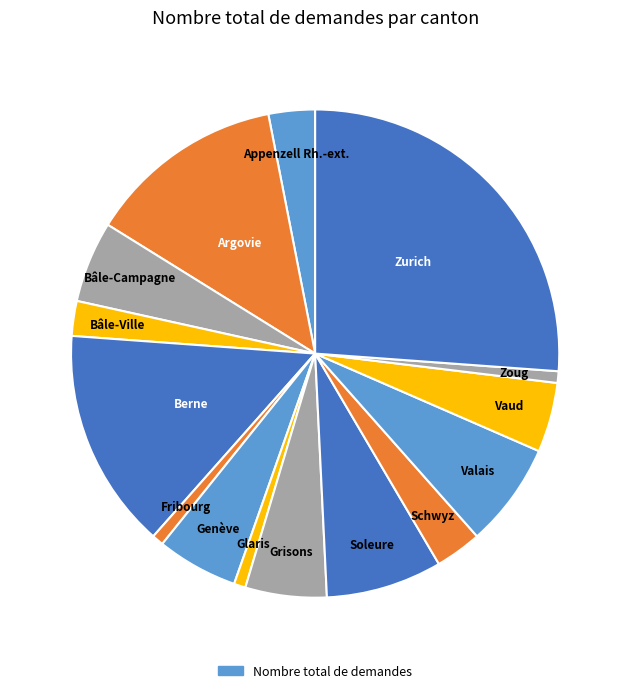

To the nearest percent, what is the difference between the largest and smallest slice percentages?

25%